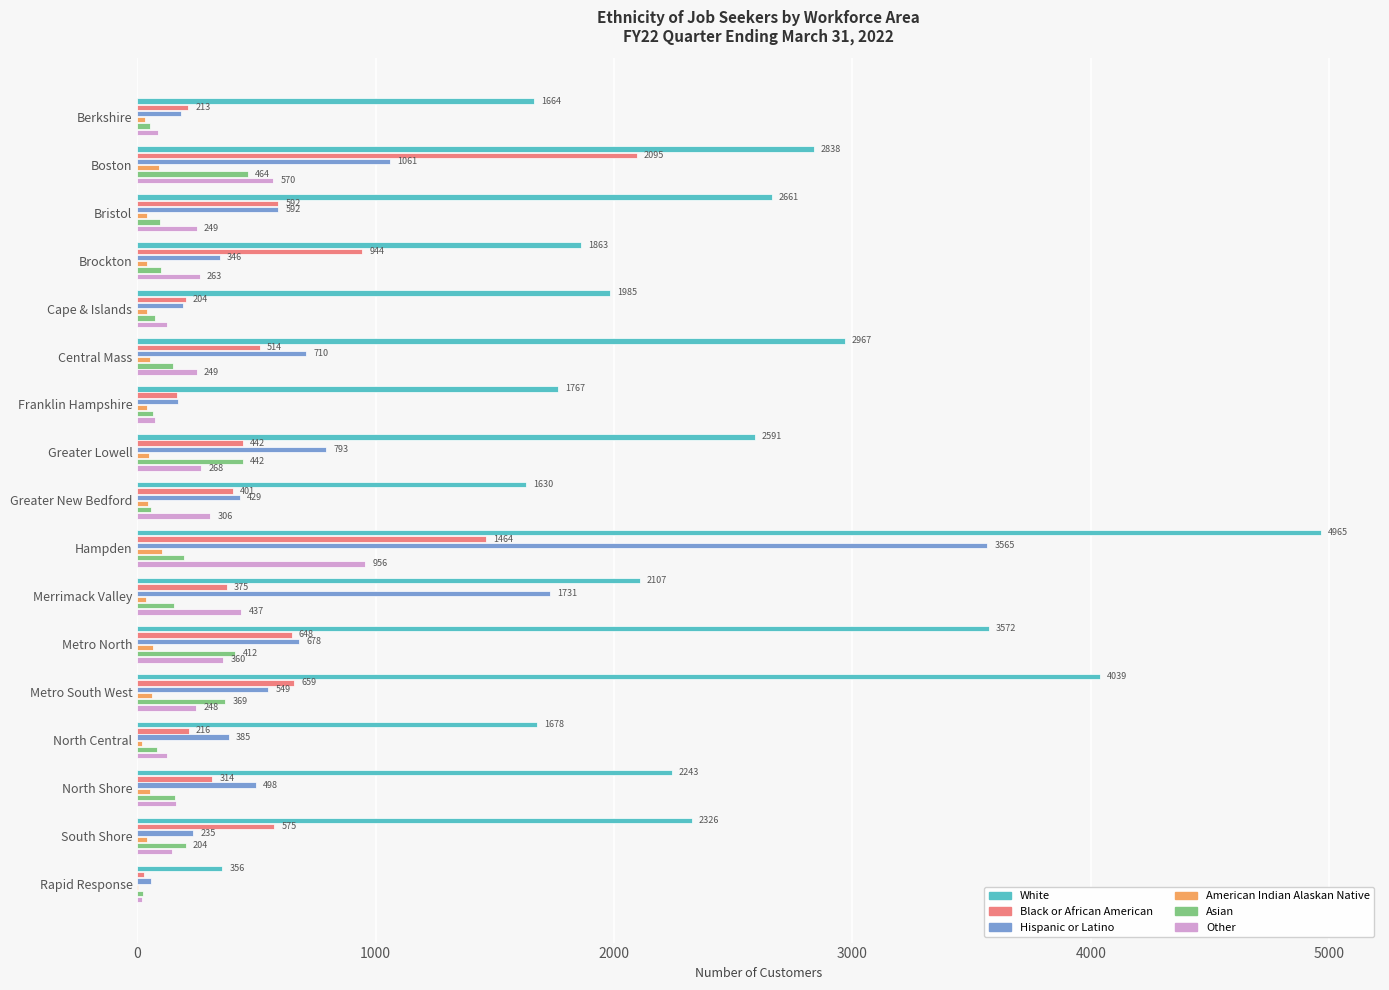

The value of Black or African American at North Shore is 548. True or false?

False